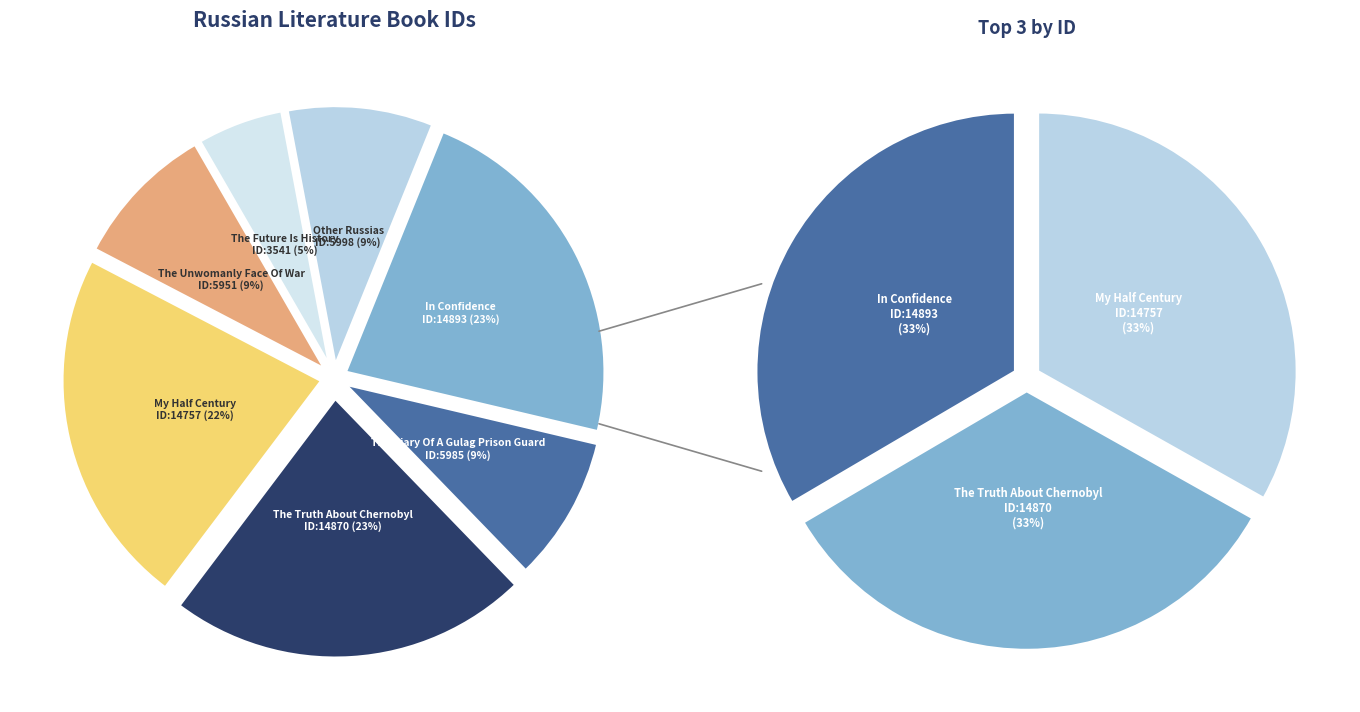

Is the sum of The Future Is History and The Unwomanly Face Of War greater than half?

No